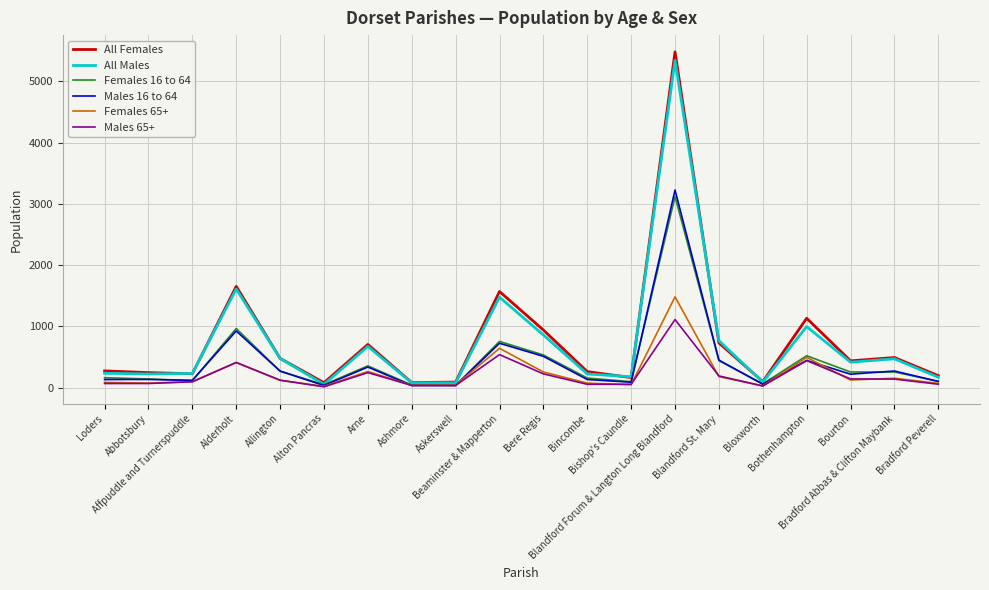

What is the difference between the Females 65+ values at Askerswell and Bradford Peverell?

29